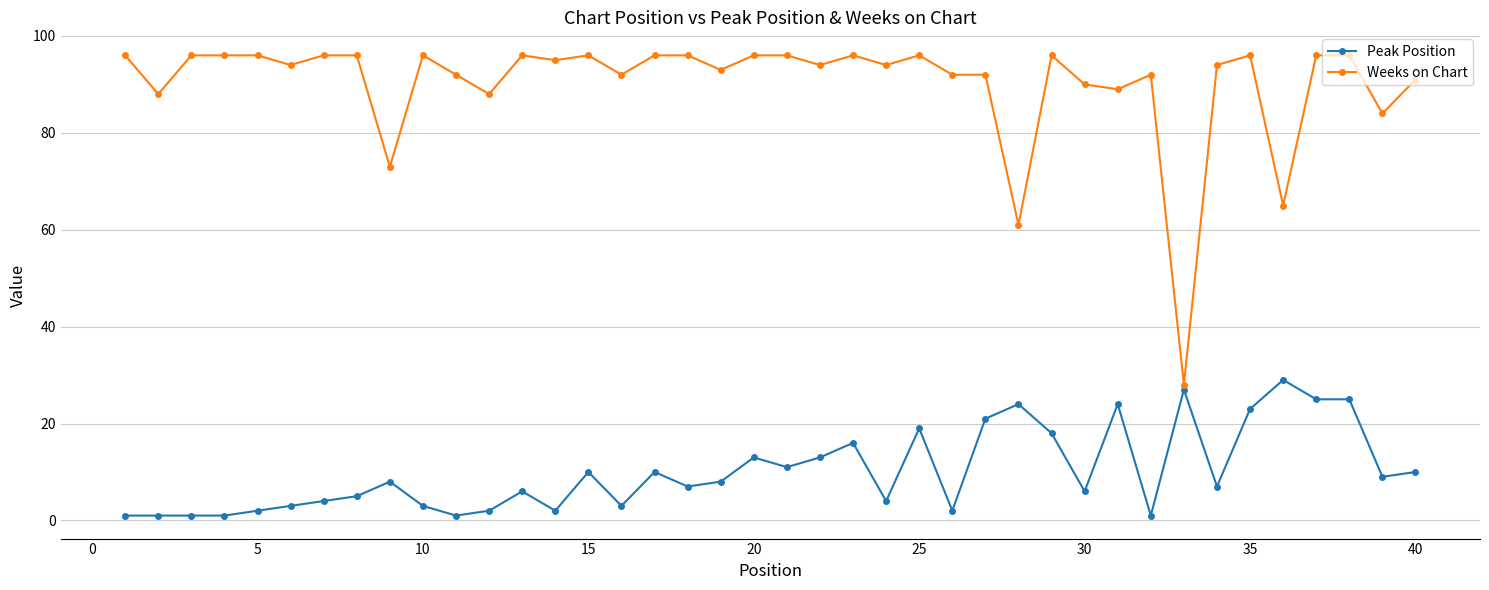

Which series has the largest total across all categories?

Weeks on Chart